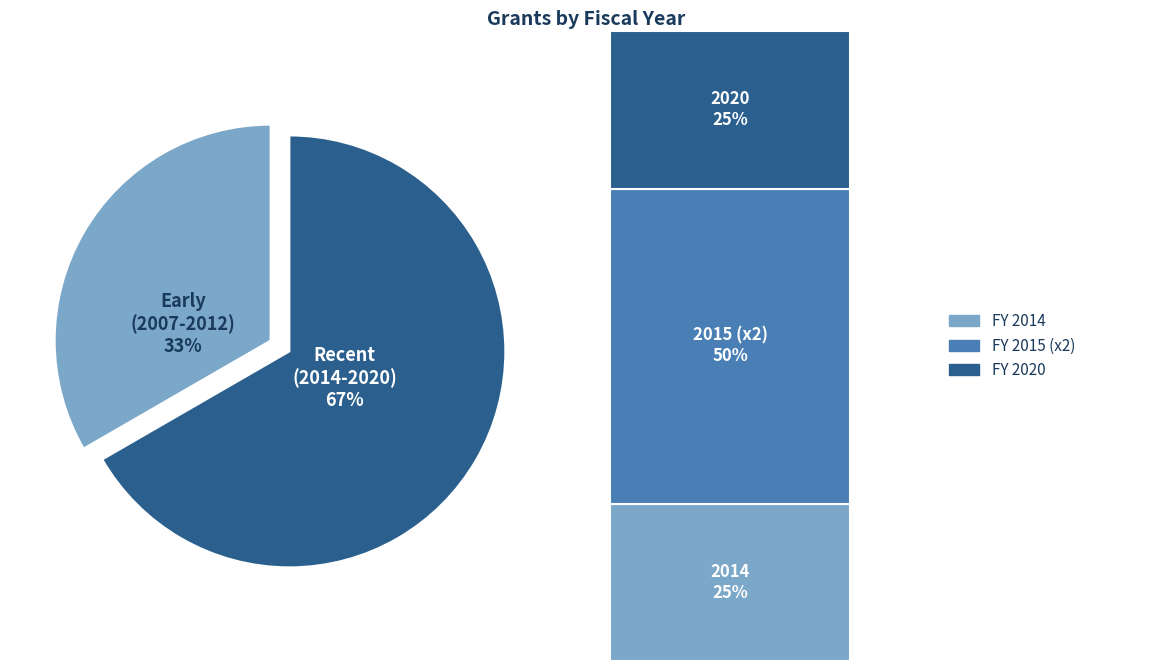

To the nearest percent, what is the average slice percentage?

50%